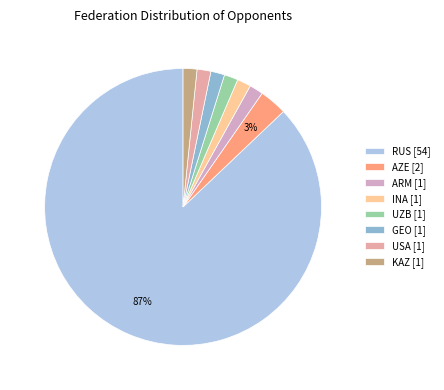

How many slices are in this pie chart?

8